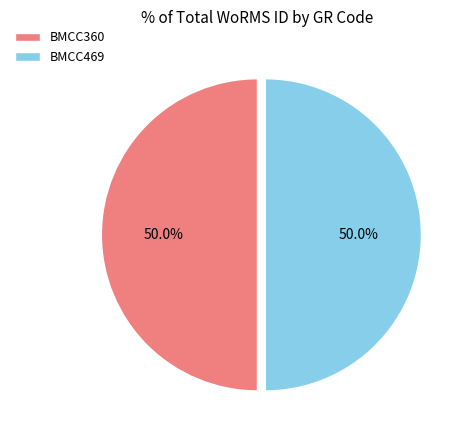

Count the number of slices in the pie.

2